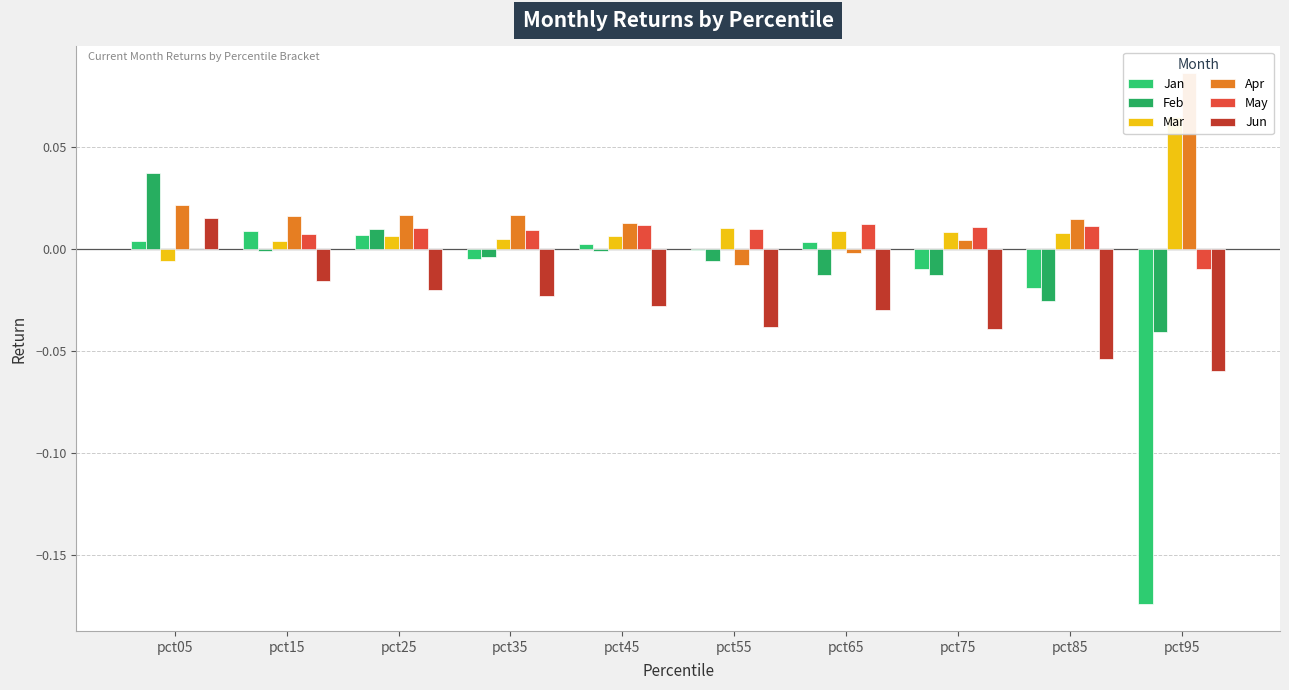

Reading right to left, extract all data points from this chart.

Jan: -0.2	-0.0	-0.0	0.0	-0.0	0.0	-0.0	0.0	0.0	0.0
Feb: -0.0	-0.0	-0.0	-0.0	-0.0	-0.0	-0.0	0.0	-0.0	0.0
Mar: 0.1	0.0	0.0	0.0	0.0	0.0	0.0	0.0	0.0	-0.0
Apr: 0.1	0.0	0.0	-0.0	-0.0	0.0	0.0	0.0	0.0	0.0
May: -0.0	0.0	0.0	0.0	0.0	0.0	0.0	0.0	0.0	-0.0
Jun: -0.1	-0.1	-0.0	-0.0	-0.0	-0.0	-0.0	-0.0	-0.0	0.0